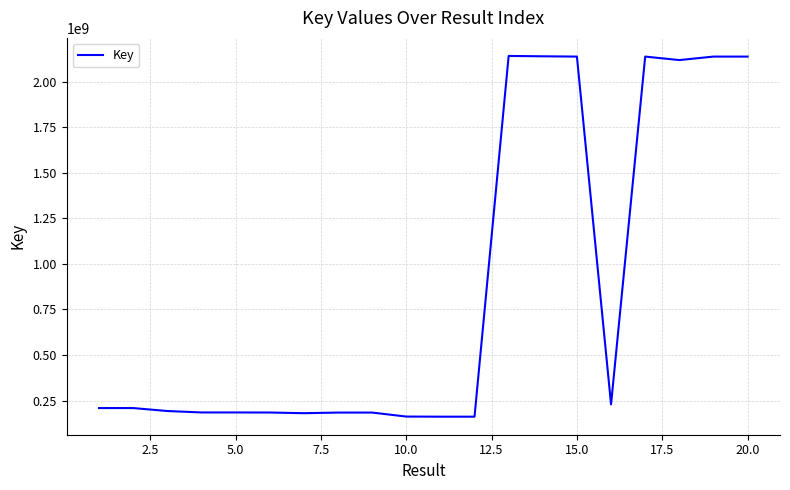

How many categories are shown in the chart?

20